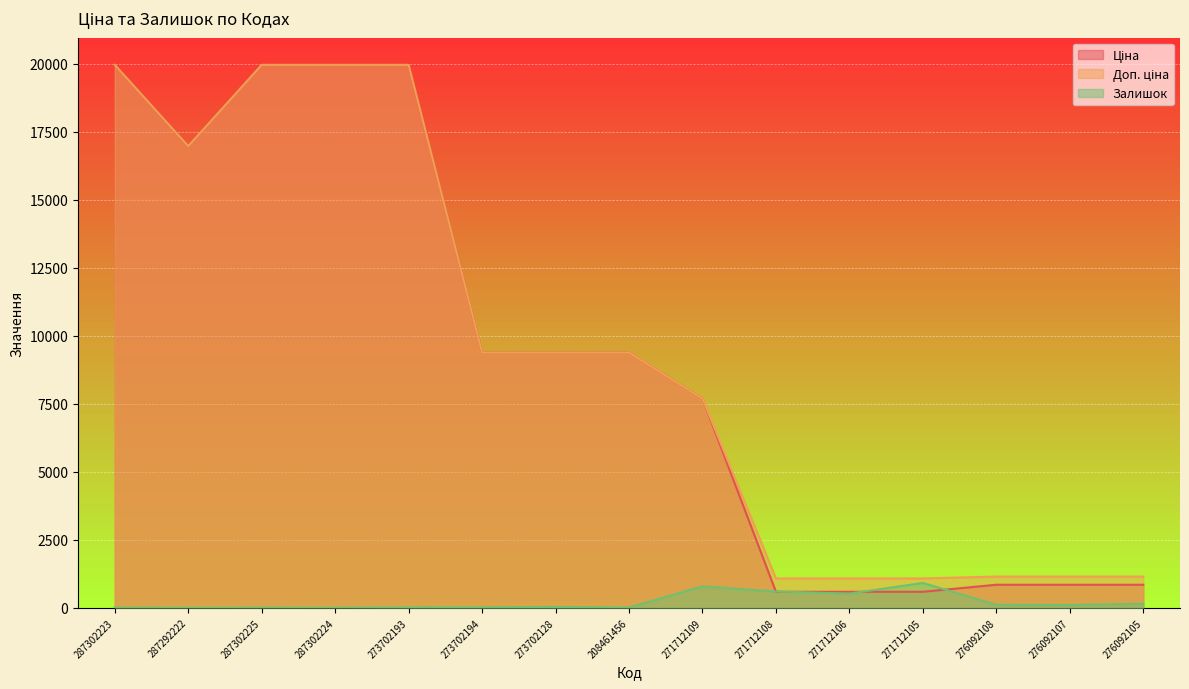

What are all the series names shown in the legend?

Ціна, Доп. ціна, Залишок